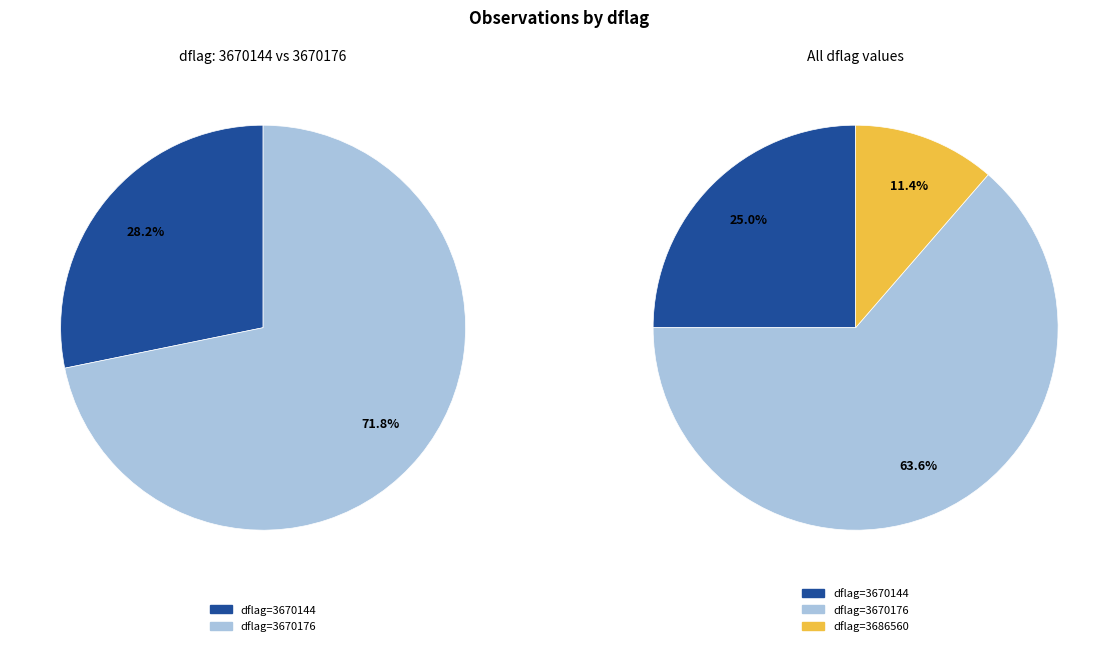

Is 3686560 the majority of the pie?

No